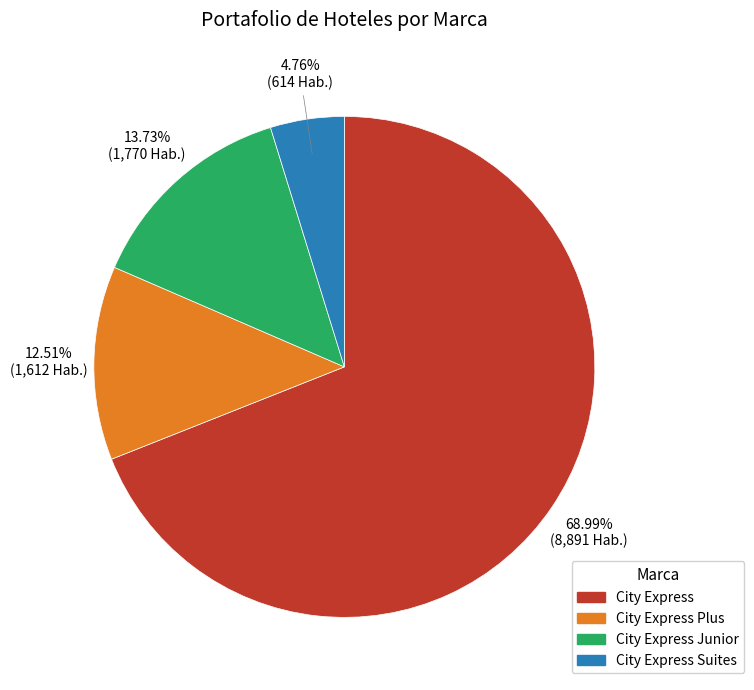

Which has a higher value, City Express Plus or City Express Suites?

City Express Plus